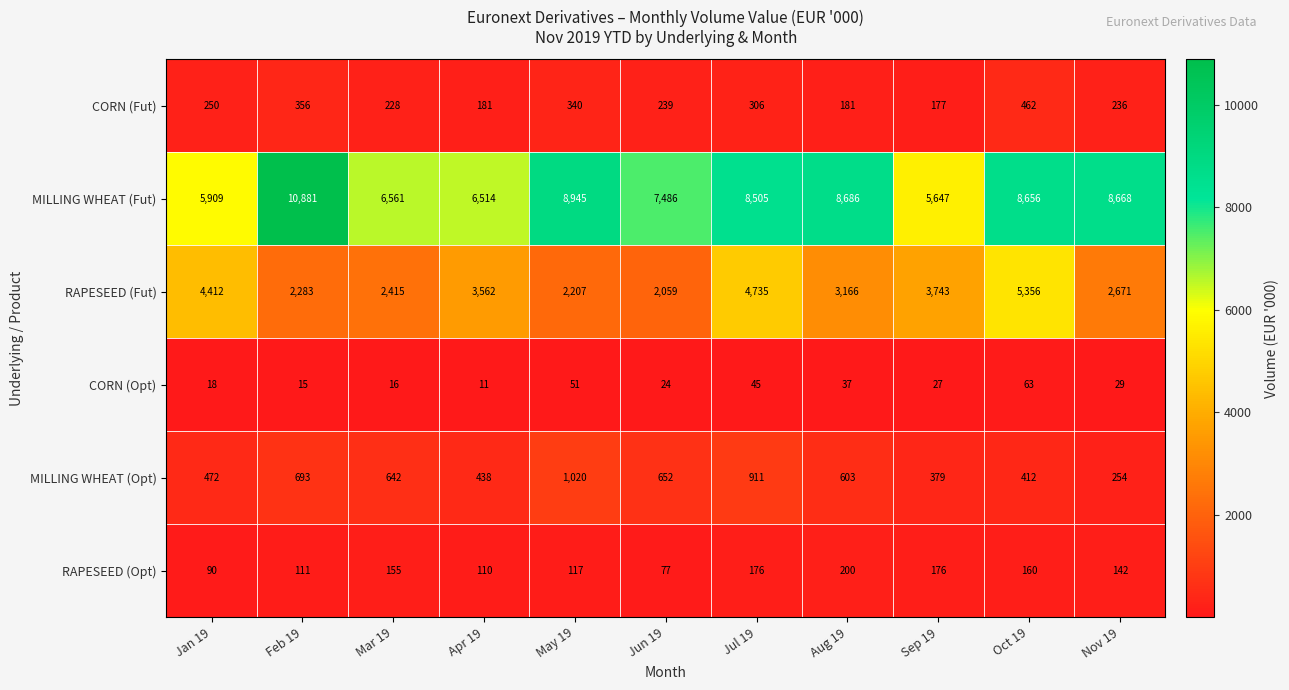

Between Jan 19 and Jun 19, which series saw the biggest shift?

RAPESEED (Fut)